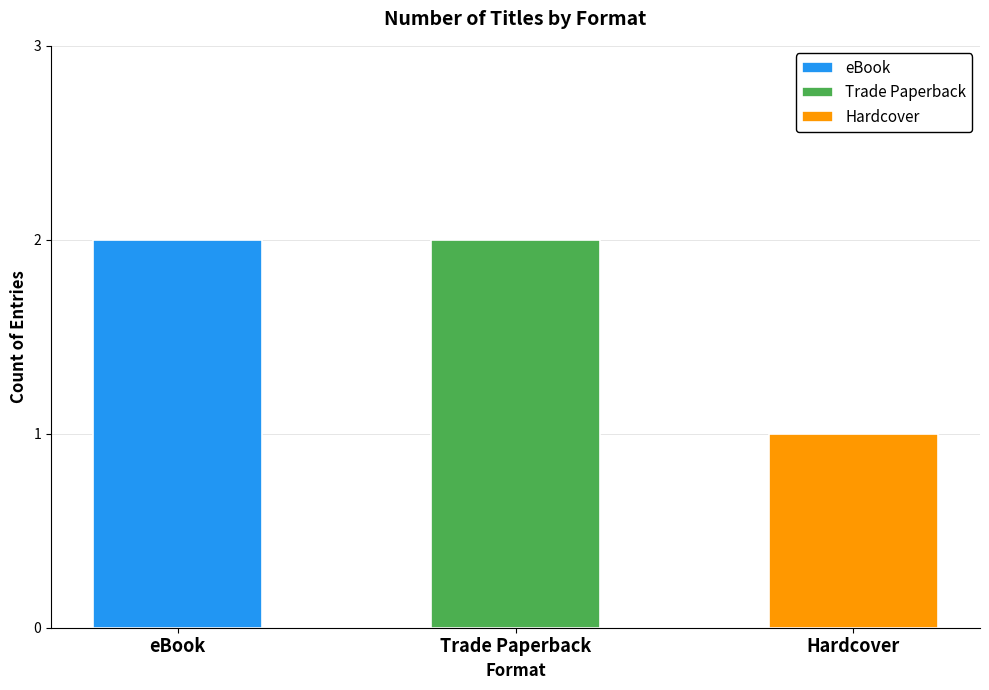

How many bars are there in total?

3